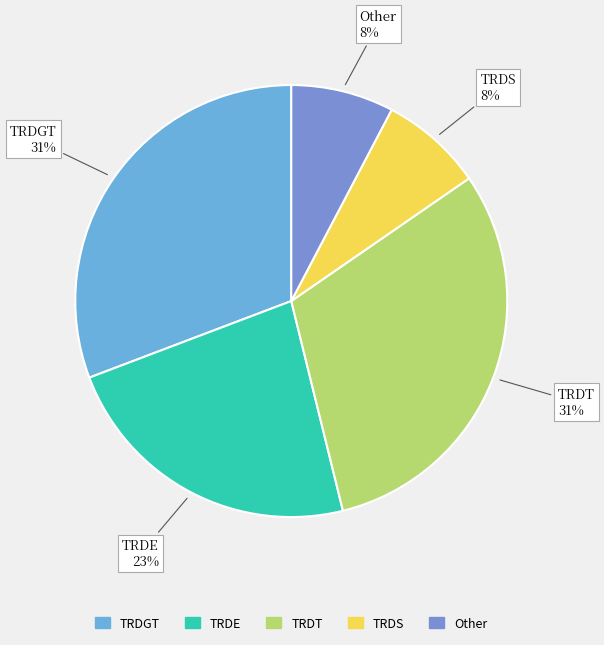

Which slice is the smallest?

TRDS